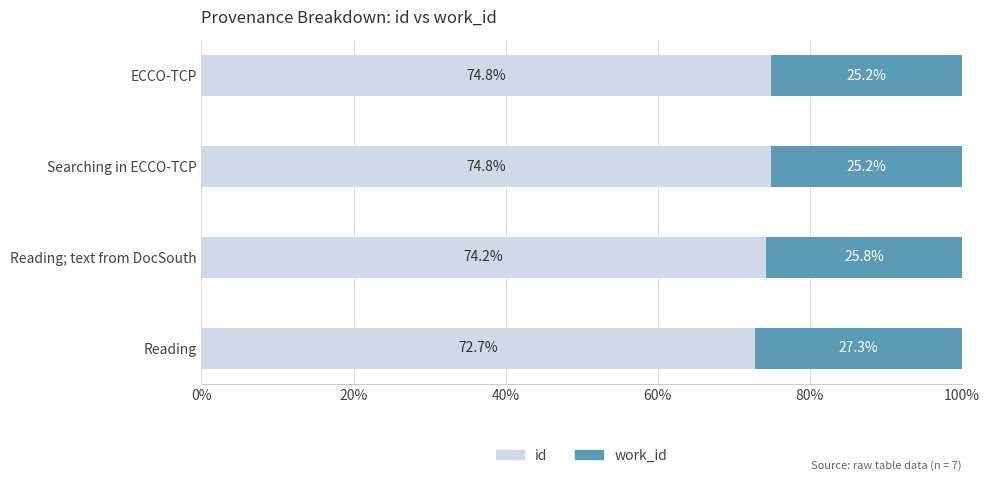

What is the difference between the second highest and second lowest values in the id series?

0.6